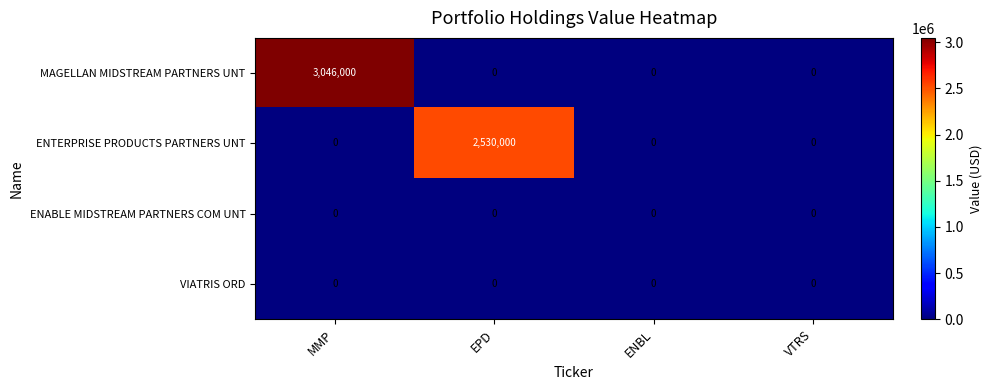

Which series changed the most between EPD and VTRS?

ENTERPRISE PRODUCTS PARTNERS UNT